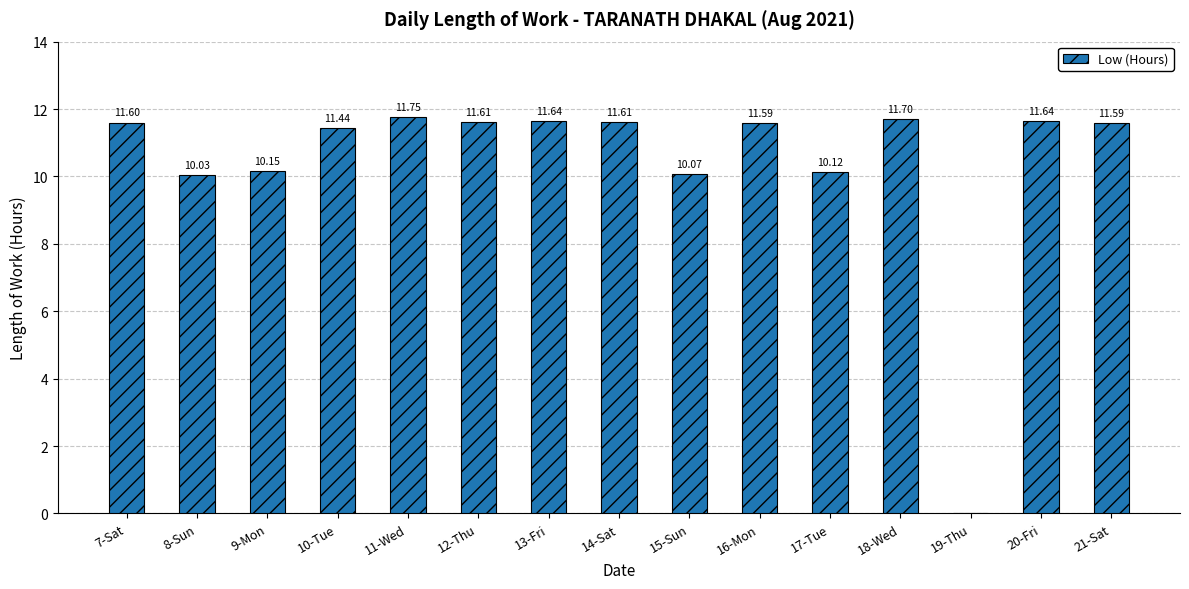

The chart shows a value of 11.4 at 10-Tue. True or false?

True